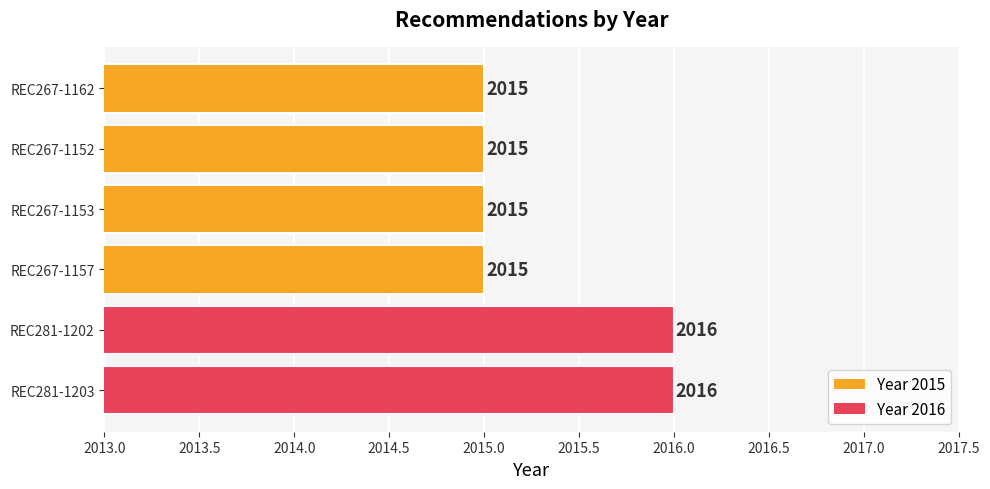

What is the difference between the second highest and second lowest values?

1